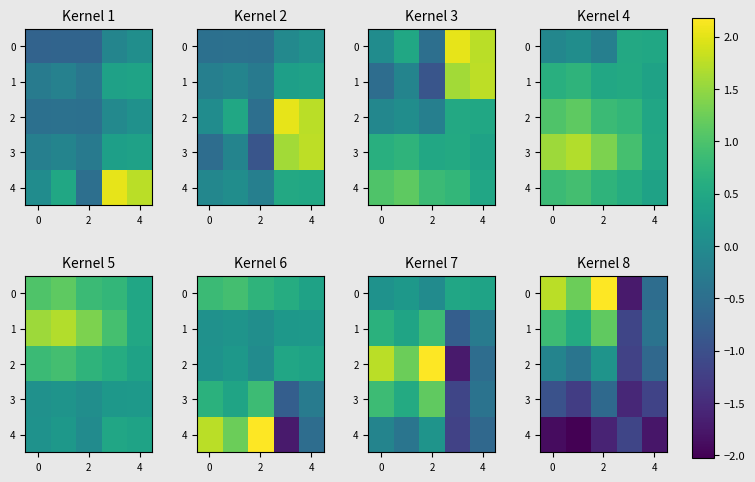

The value of 2 at 0 is -0.2. True or false?

False